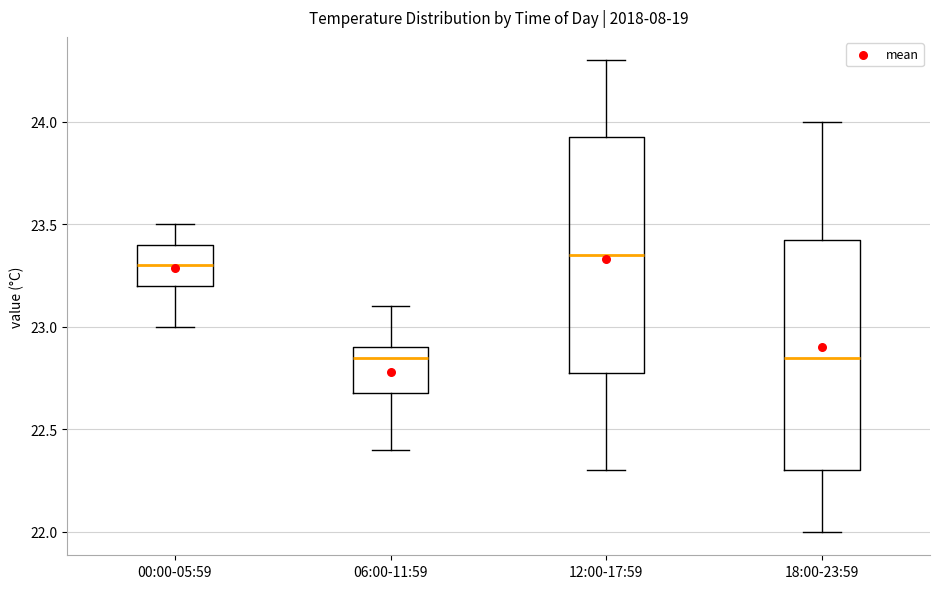

Where does the upper whisker of the box for 06:00-11:59 end on the y-axis? The values are not printed on the chart, so give them approximately, as read against the axis.

23.10